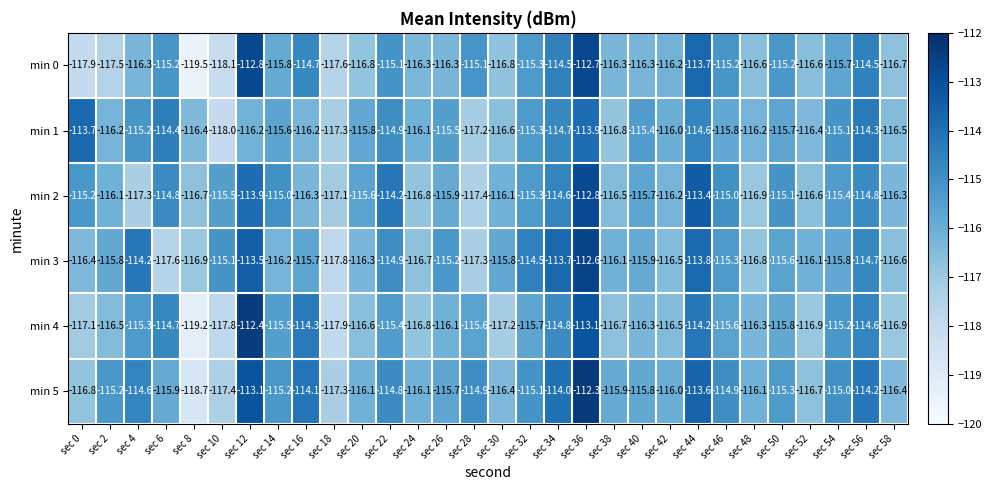

Which category has the lowest value across all series?

sec 8